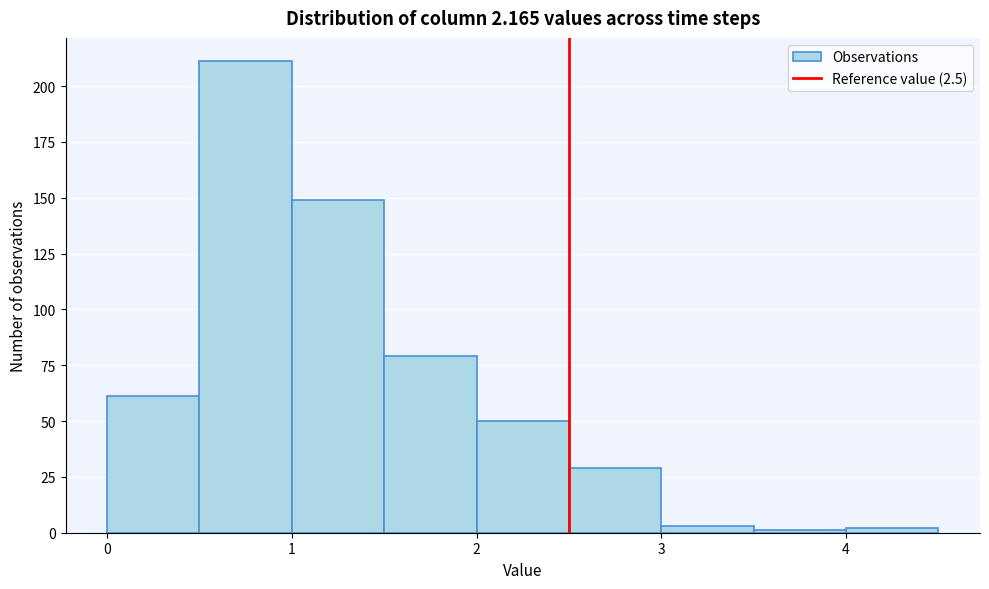

How tall is the bar that spans 1.5 to 2.0 on the x-axis? The values are not printed on the chart, so give them approximately, as read against the axis.

80